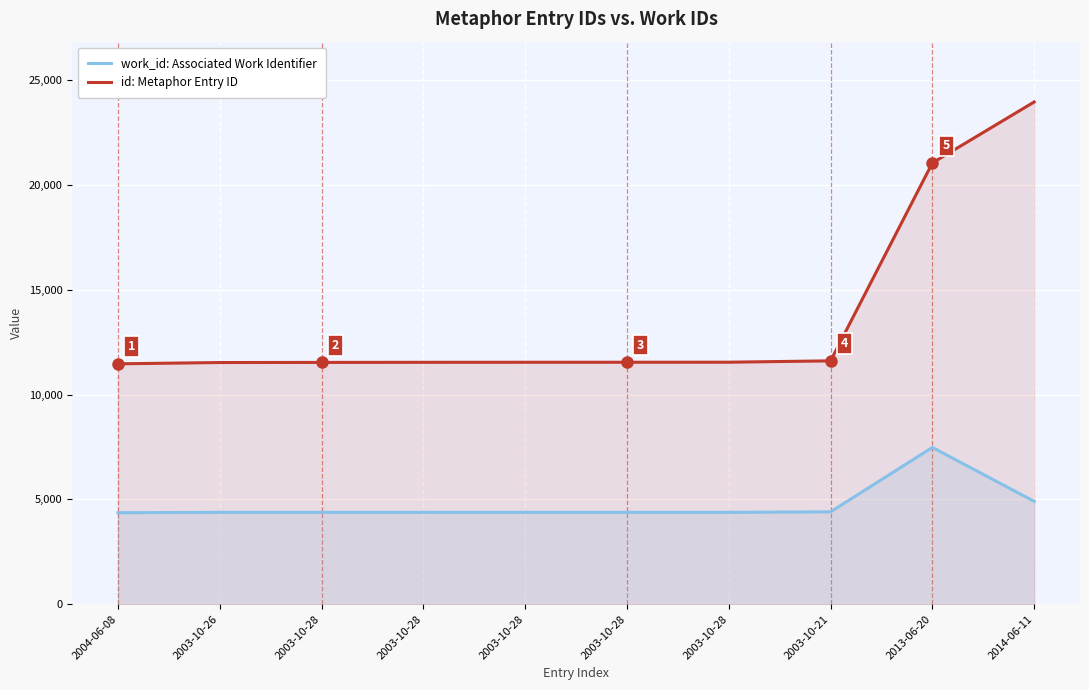

The id: Metaphor Entry ID series shows 11606 at 2003-10-21. True or false?

True